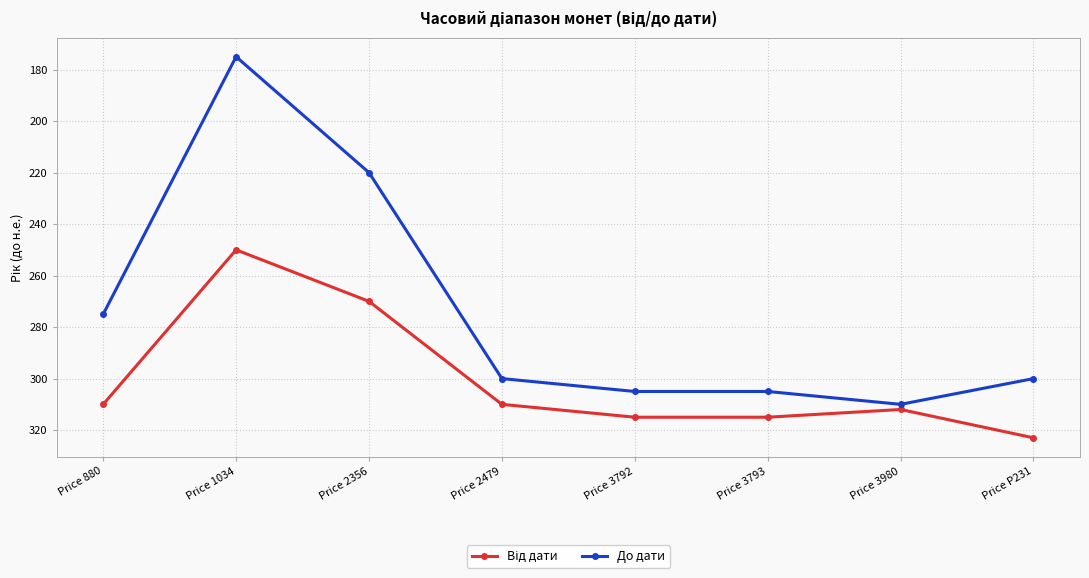

What is the label of the 7th point from the left?

Price 3980